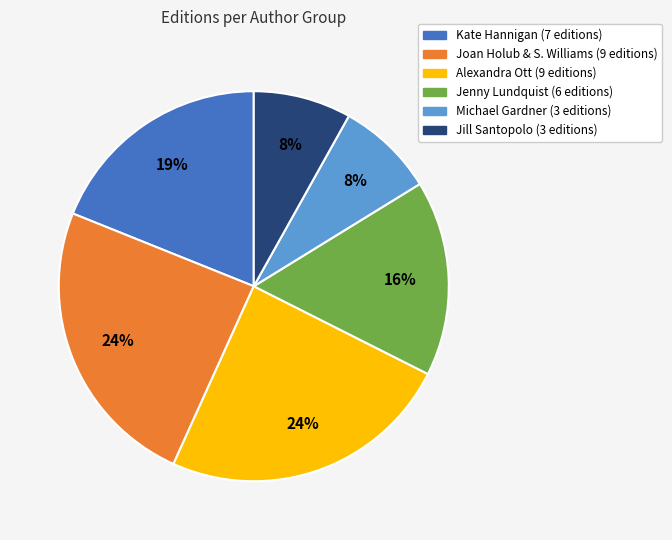

How many slices are in this pie chart?

6